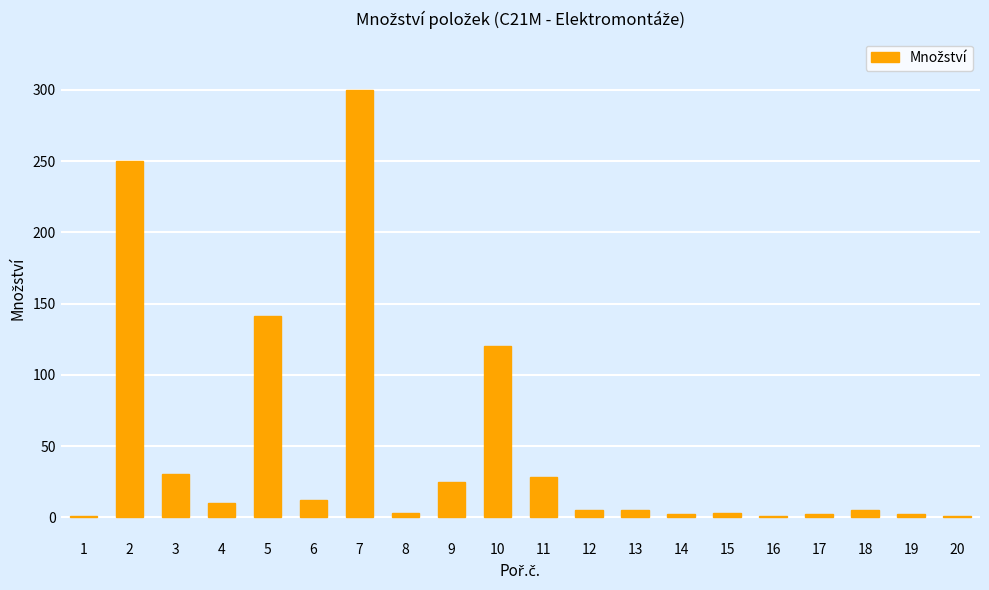

What is the maximum value shown in the chart?

300